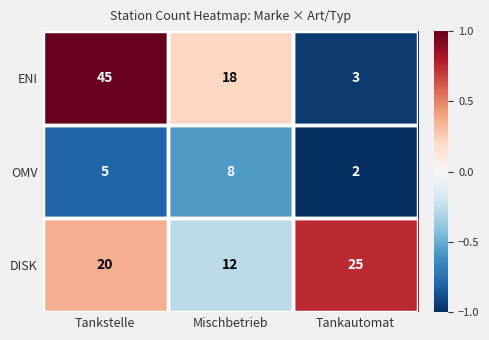

What is the sum of all OMV values?

15